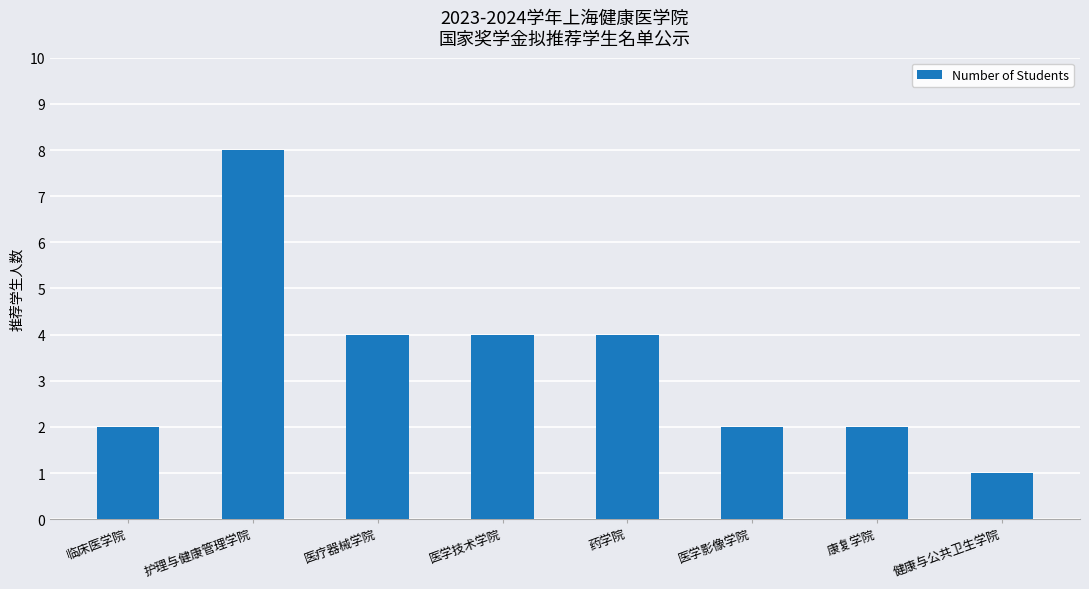

What is the average value?

3